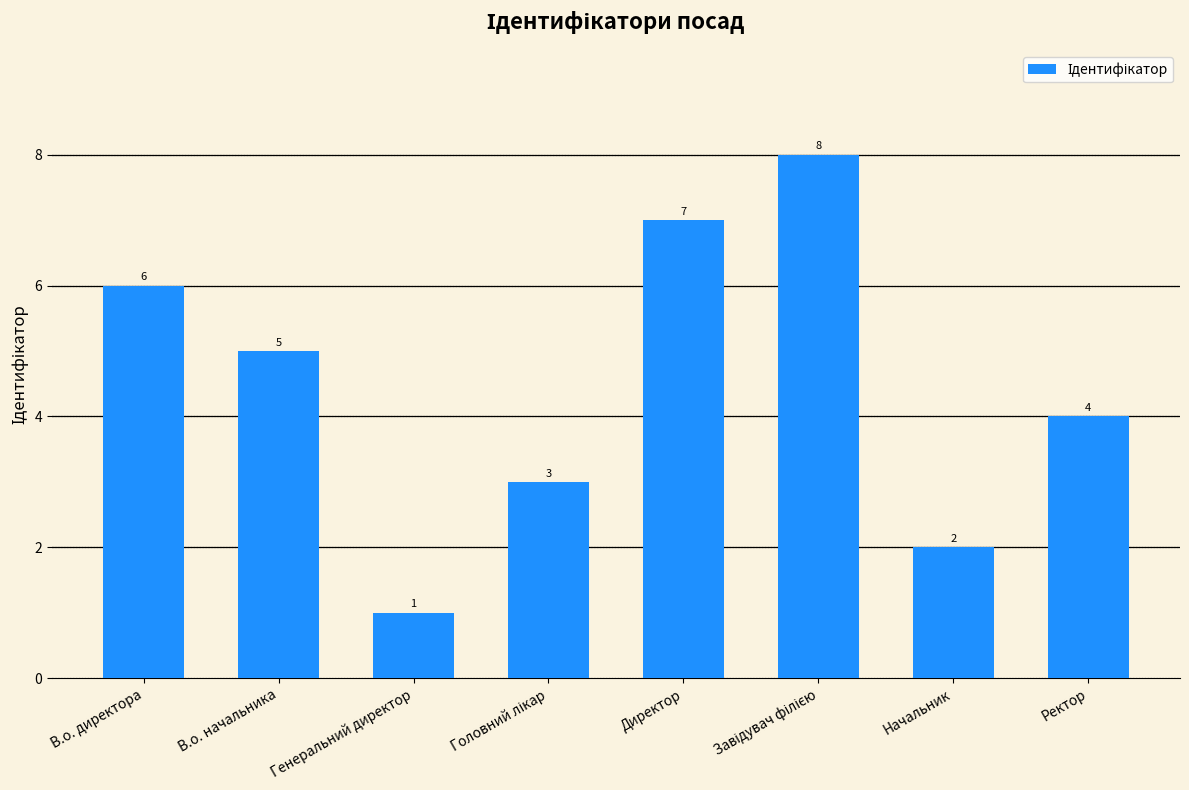

What is the ratio of the value at Ректор to the value at В.о. директора?

0.7